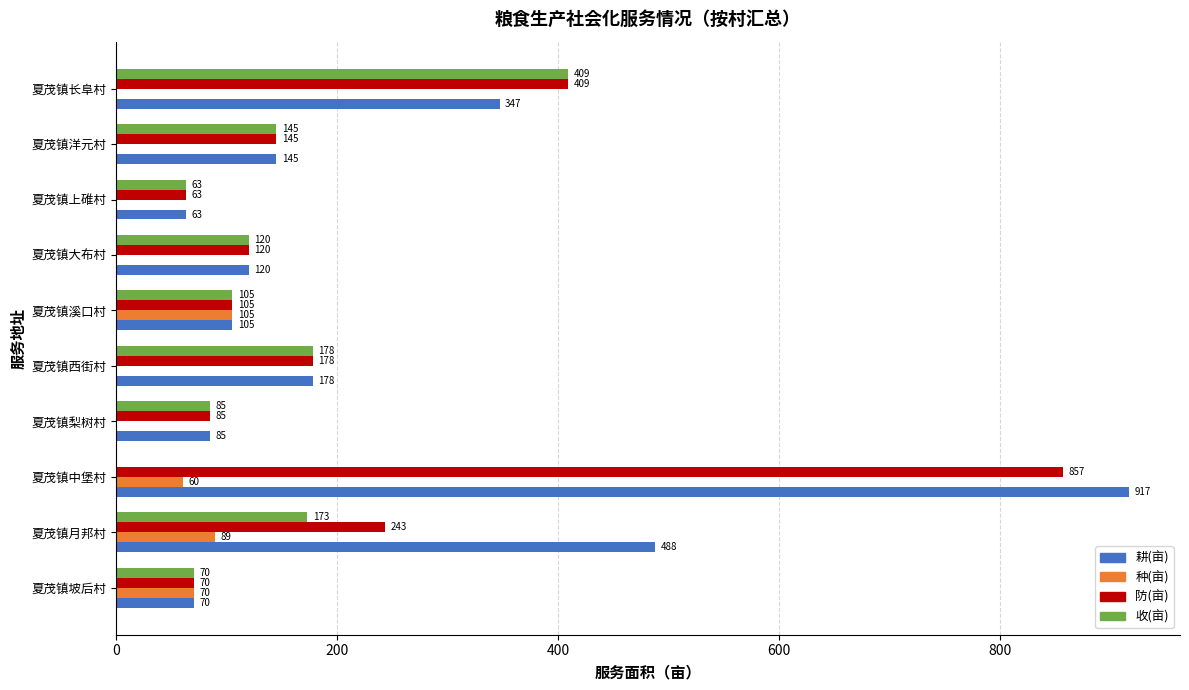

At which category is the sum across all series the highest?

夏茂镇中堡村